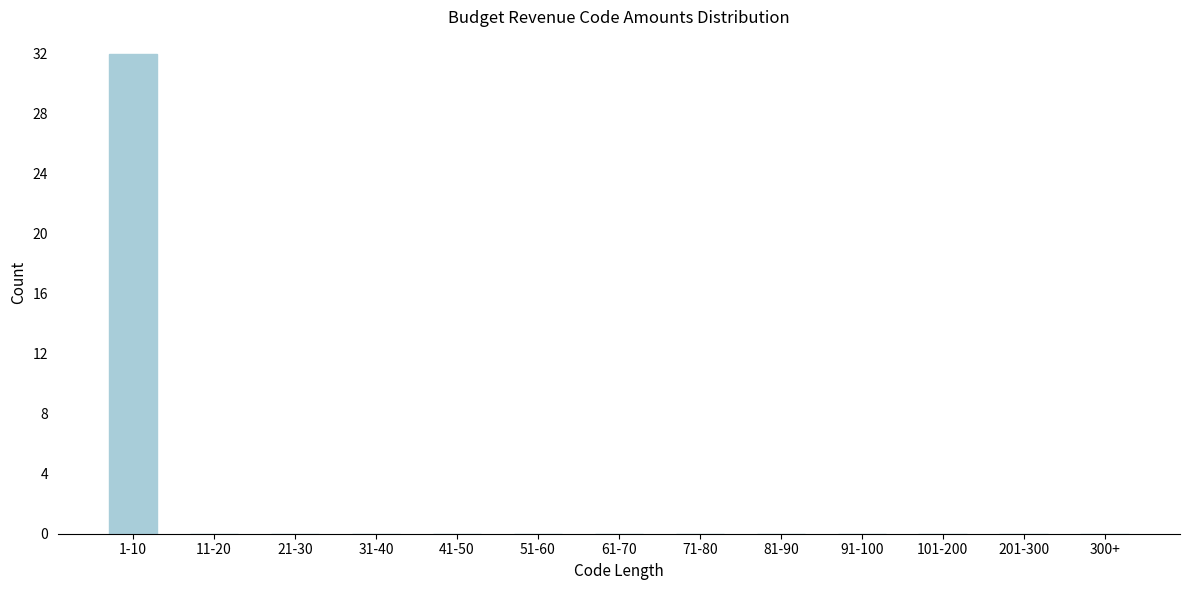

Reading left to right, list all the values displayed in this chart.

1-10=32	11-20=0	21-30=0	31-40=0	41-50=0	51-60=0	61-70=0	71-80=0	81-90=0	91-100=0	101-200=0	201-300=0	300+=0